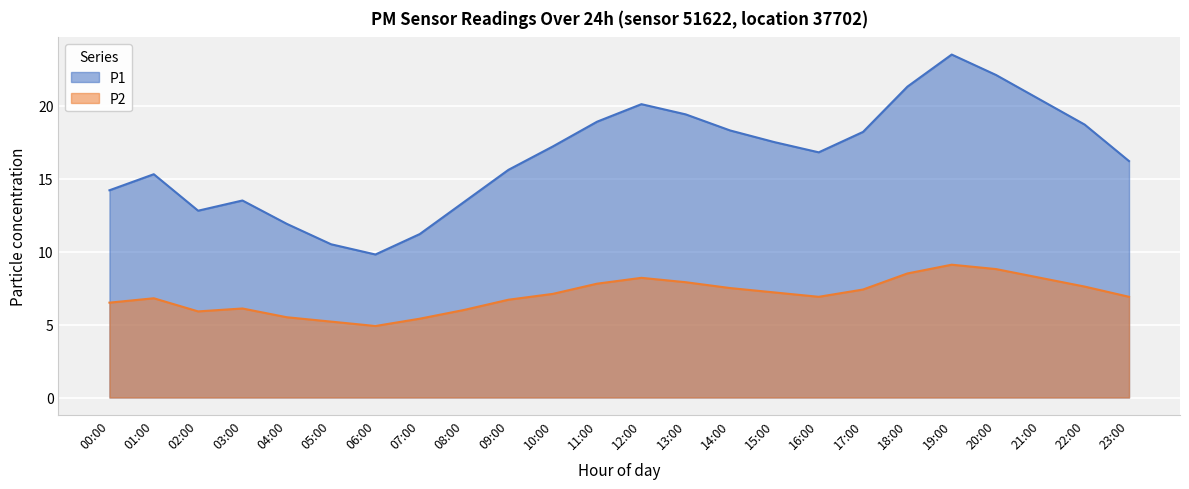

How many data points in P2 are above 7?

12